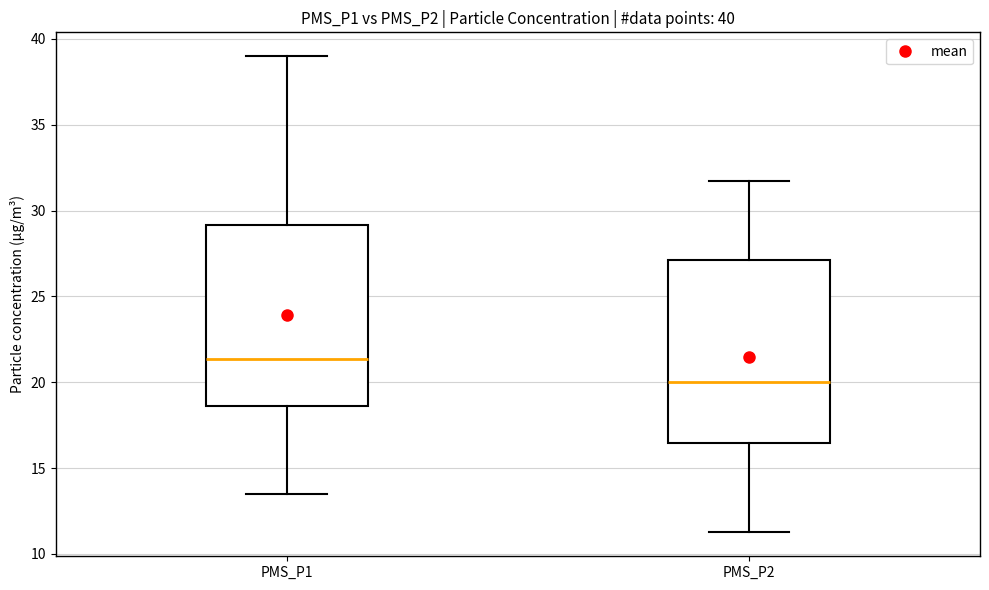

Which box's median line is the highest?

PMS_P1